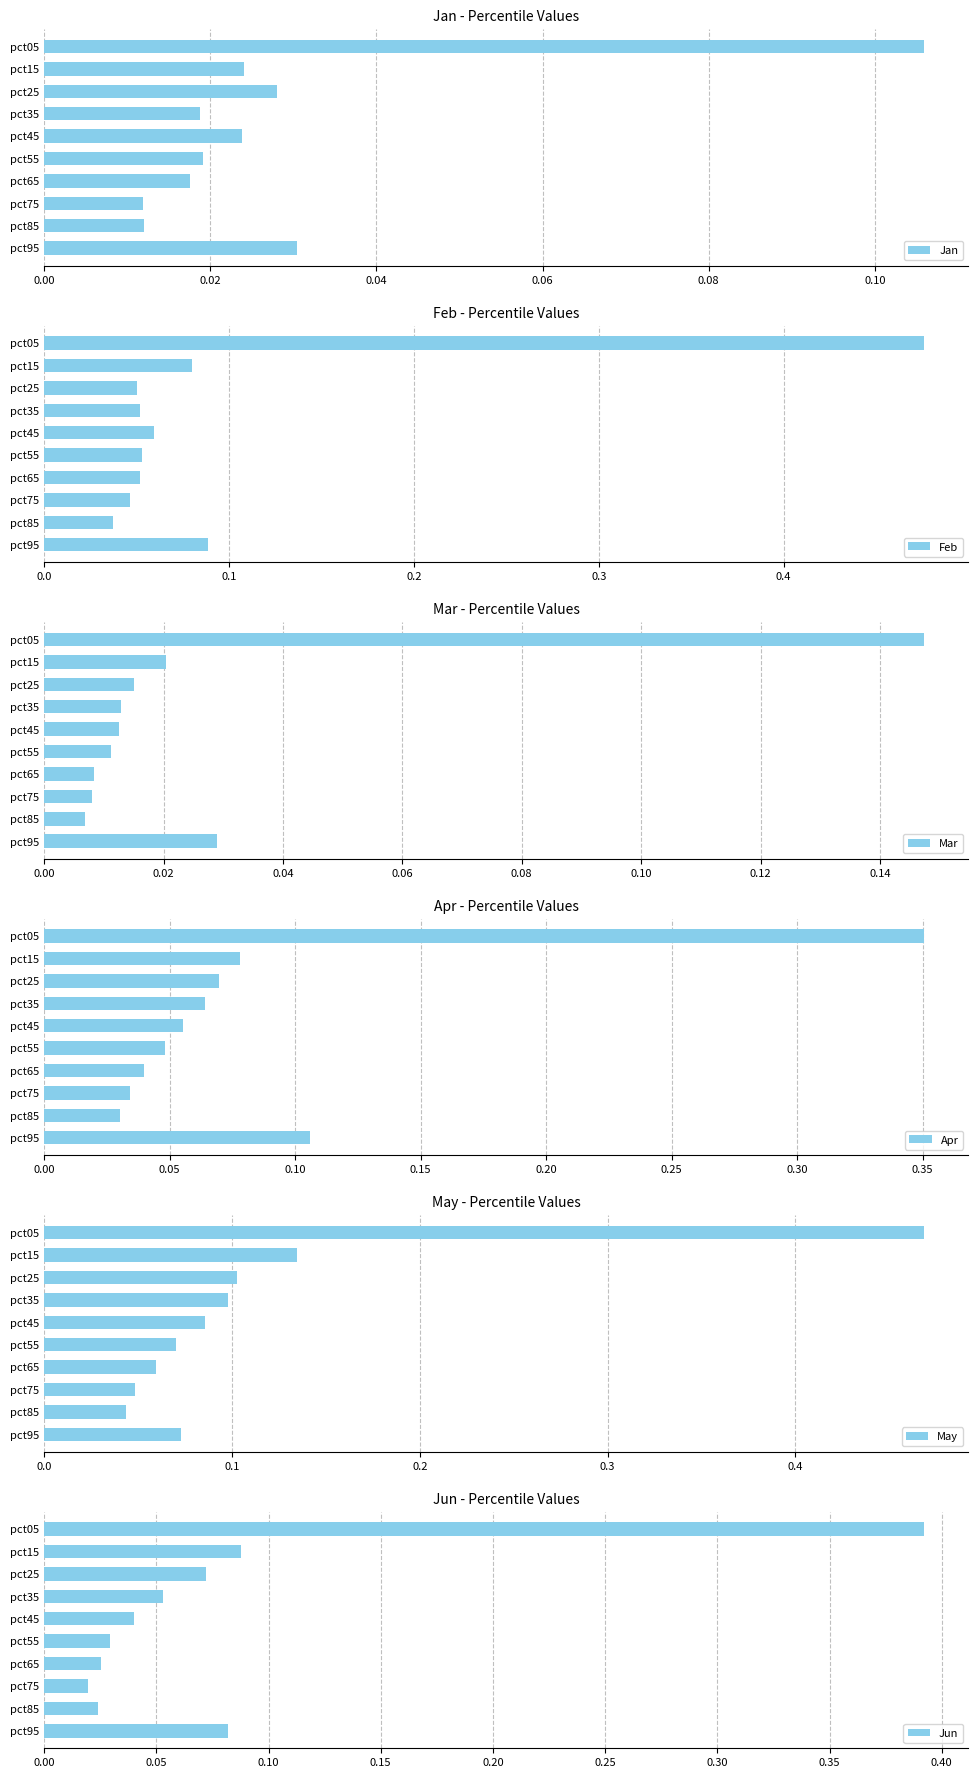

Rank the series by their maximum value, from highest to lowest.

Feb, May, Jun, Apr, Mar, Jan